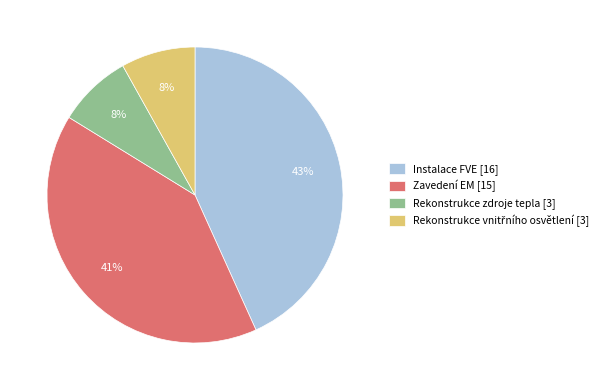

Between Instalace FVE [16] and Zavedení EM [15], which is larger?

Instalace FVE [16]